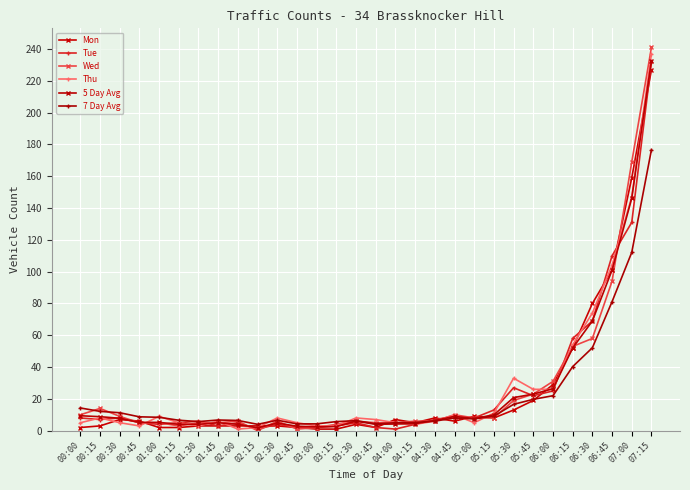

What is the label of the 1st point from the left?

00:00